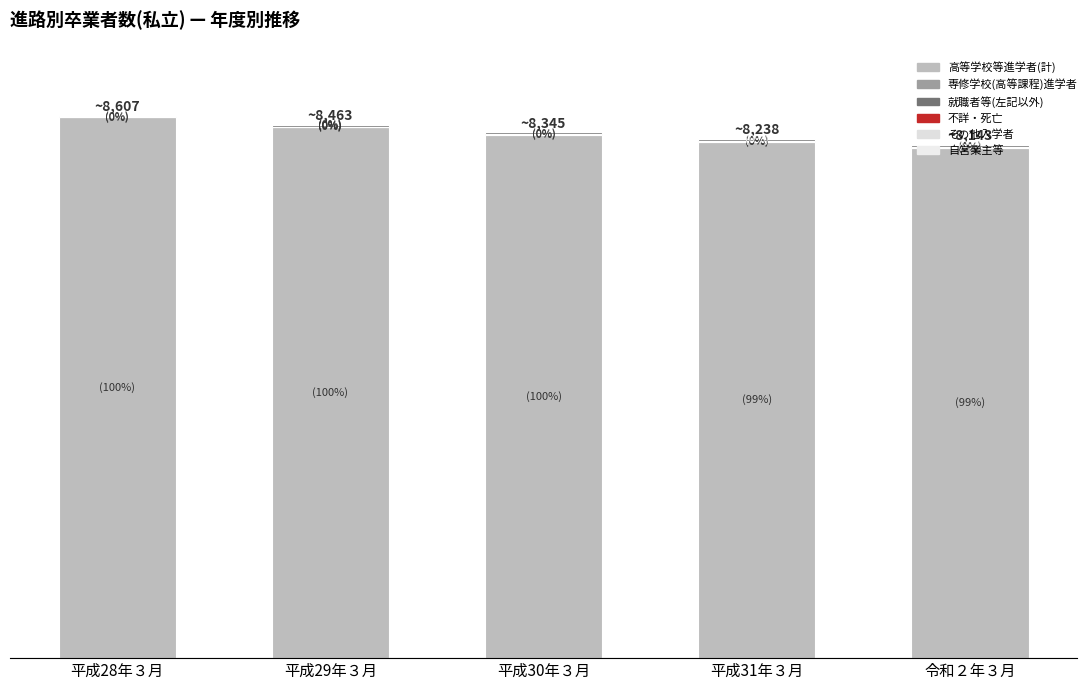

What position from the left is 平成30年３月?

3